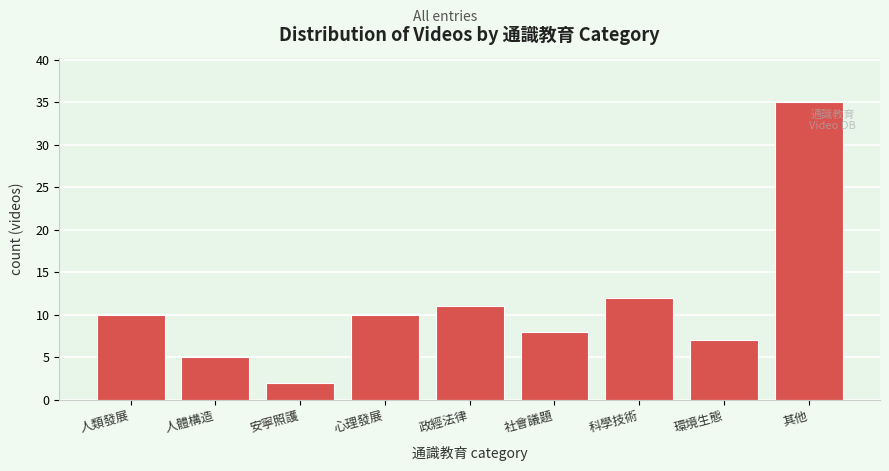

Reading left to right, extract all data points from this chart.

10	5	2	10	11	8	12	7	35